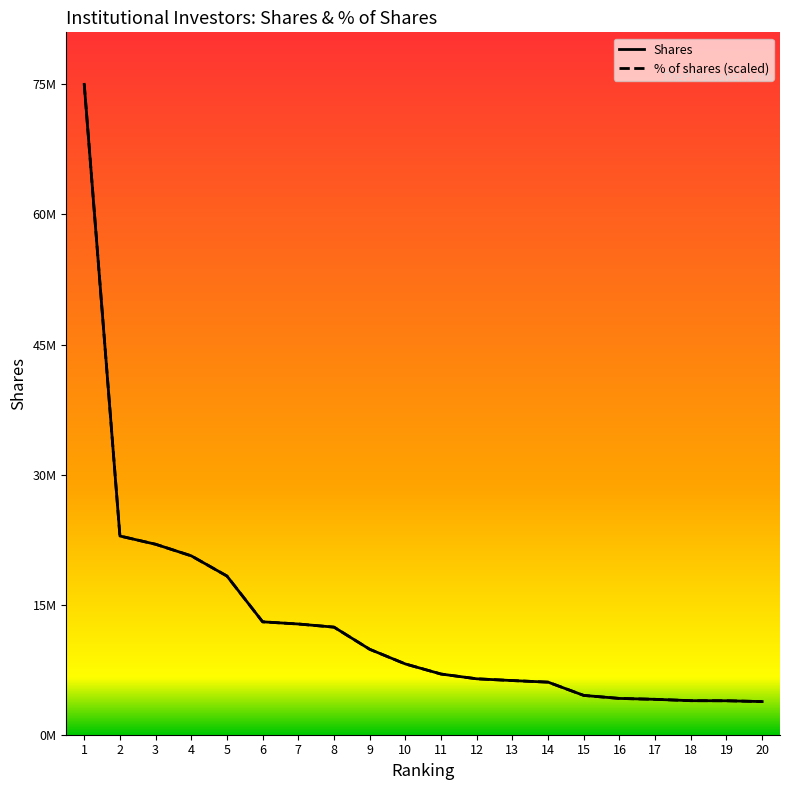

True or false: Shares has a value of 6254057.0 at 13.

True